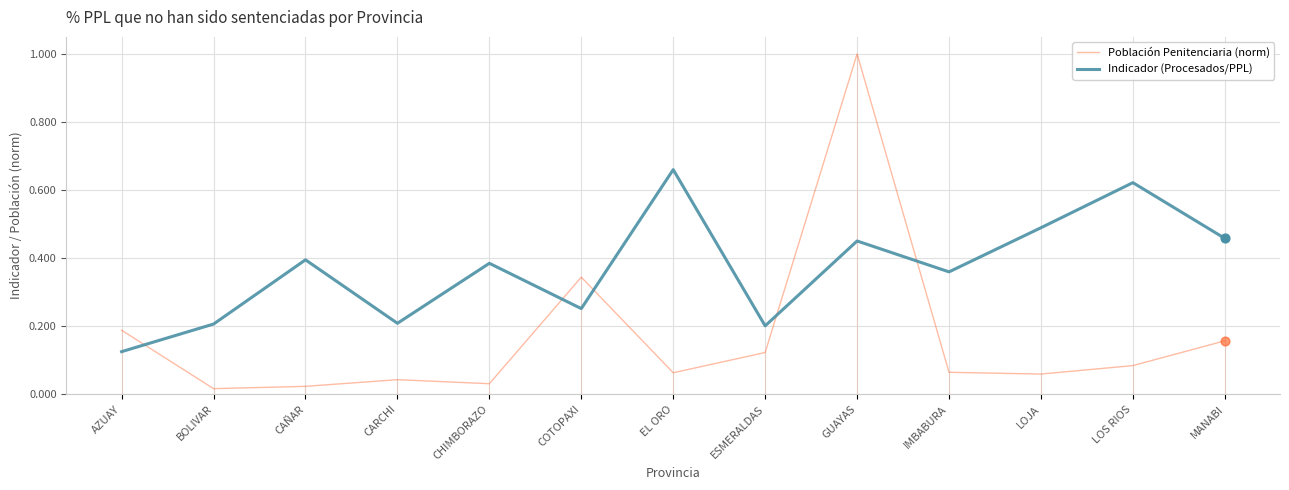

Which series changed the most between CHIMBORAZO and MANABI?

Población Penitenciaria (norm)